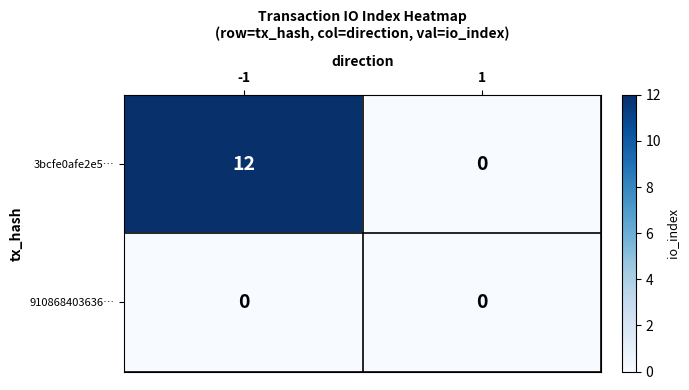

How many series are shown in this chart?

2